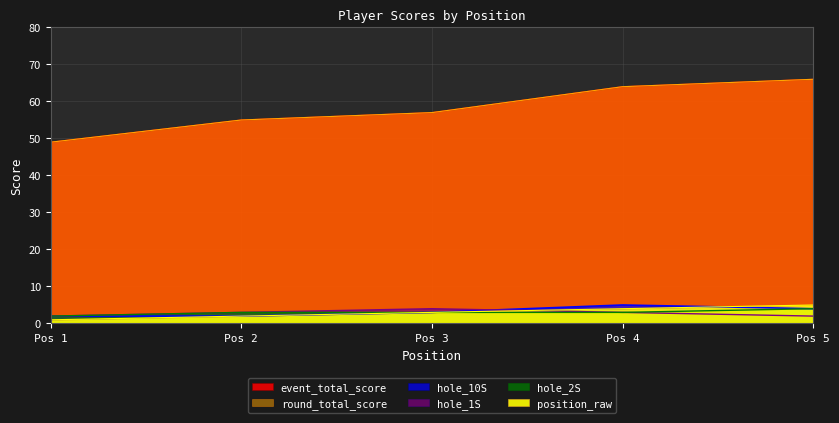

What are all the series names shown in the legend?

event_total_score, round_total_score, position_raw, hole_1S, hole_2S, hole_10S